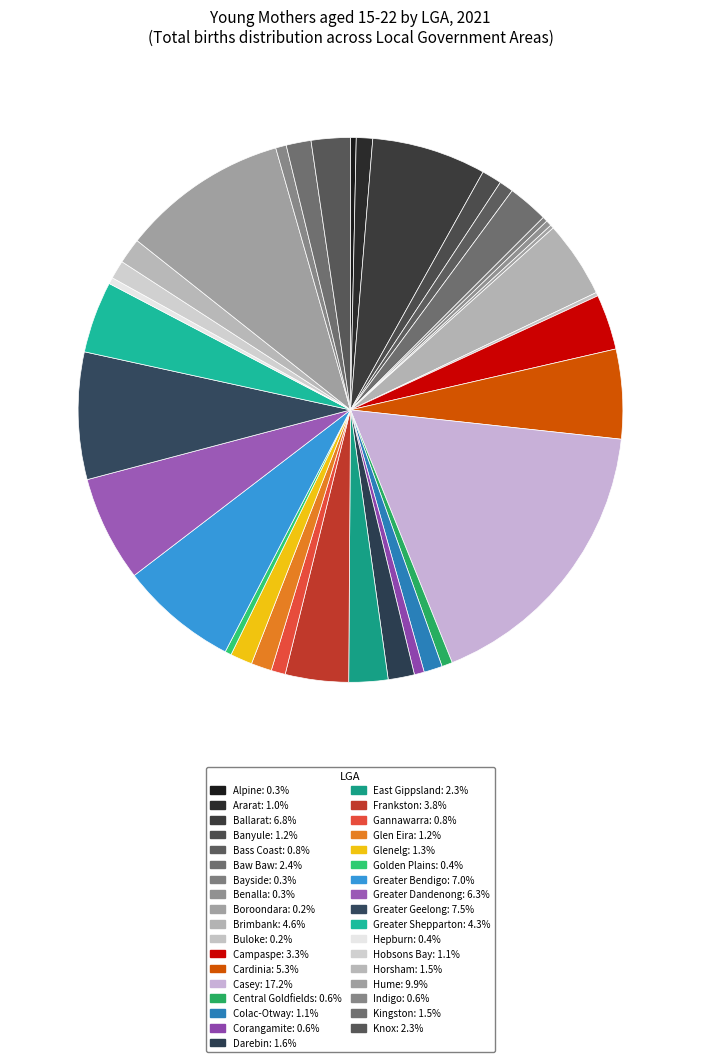

Does Kingston account for over 50% of the chart?

No